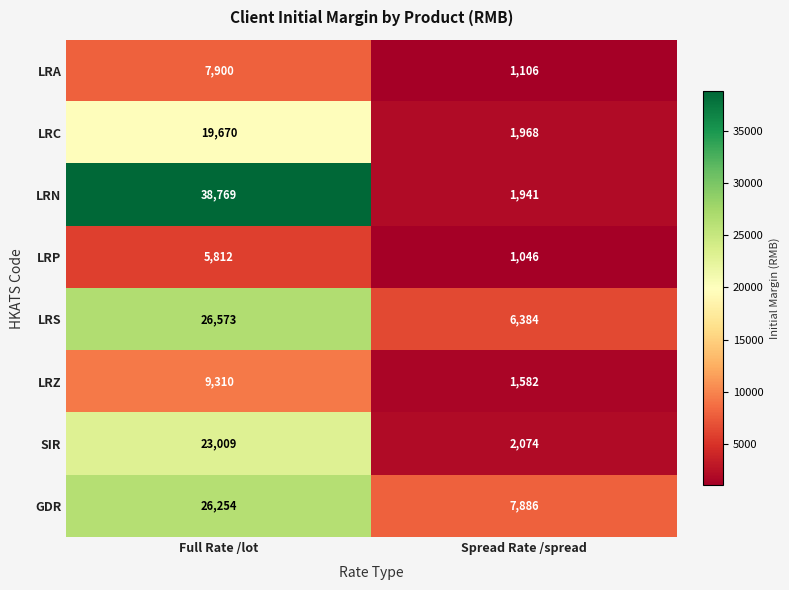

Read the GDR value at Full Rate /lot, to the nearest 100.

26300